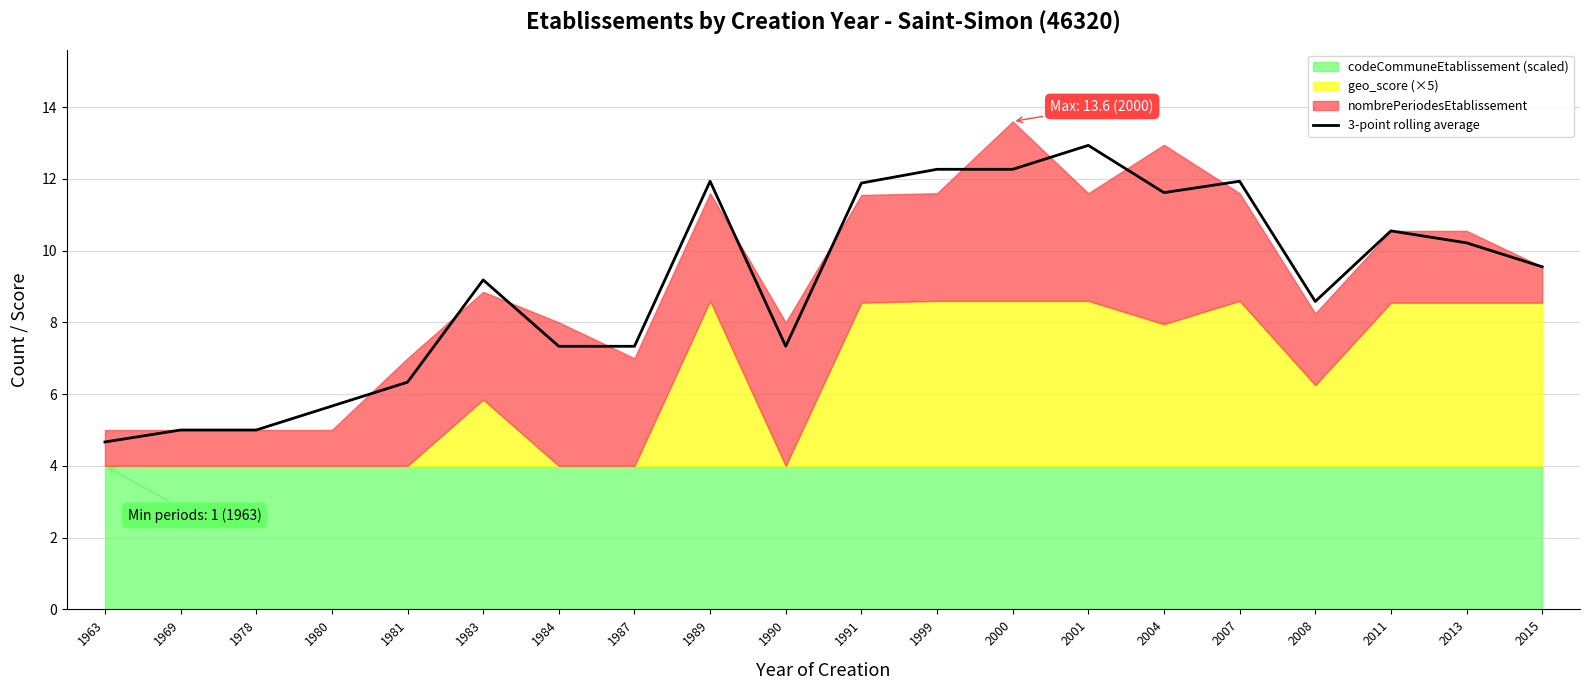

What is the value of the 17th point from the left?

8.6